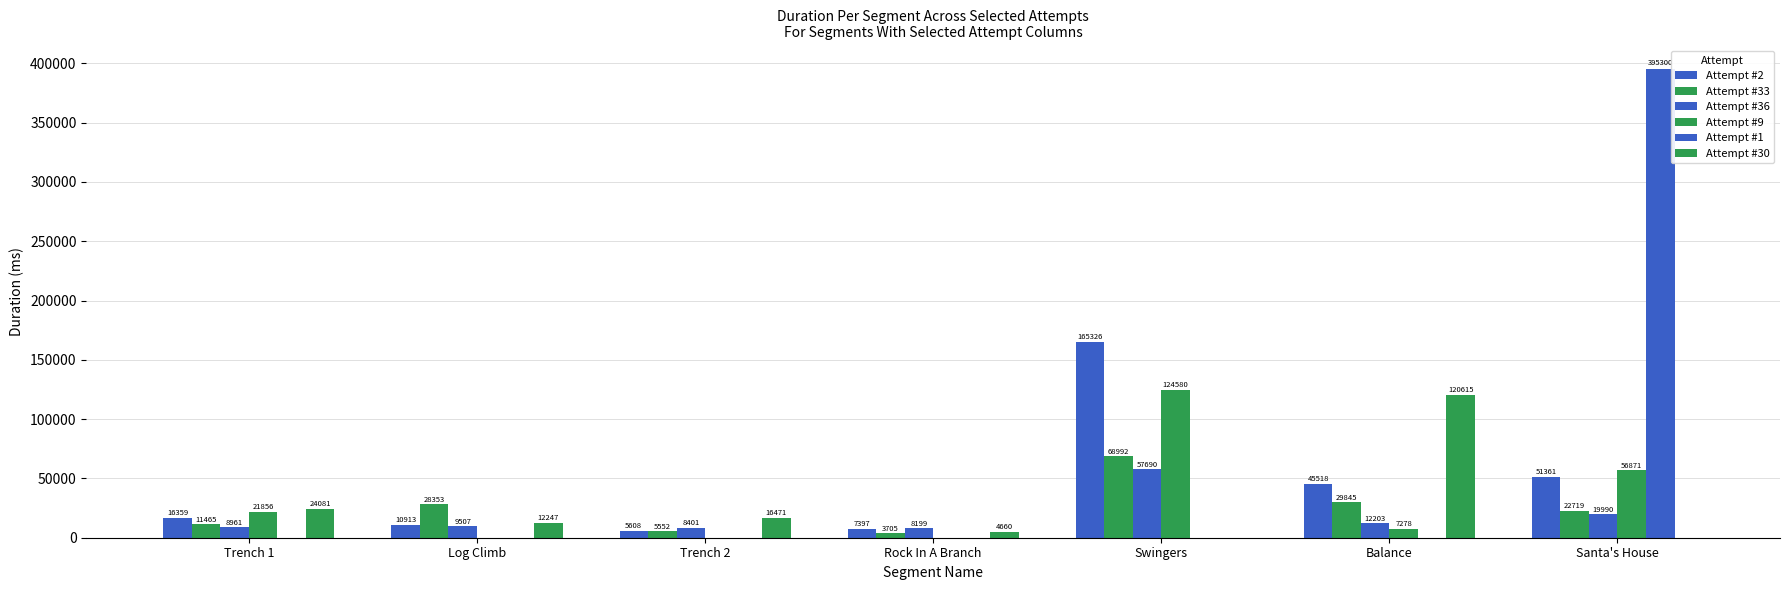

What is the label of the 1st bar from the left?

Trench 1